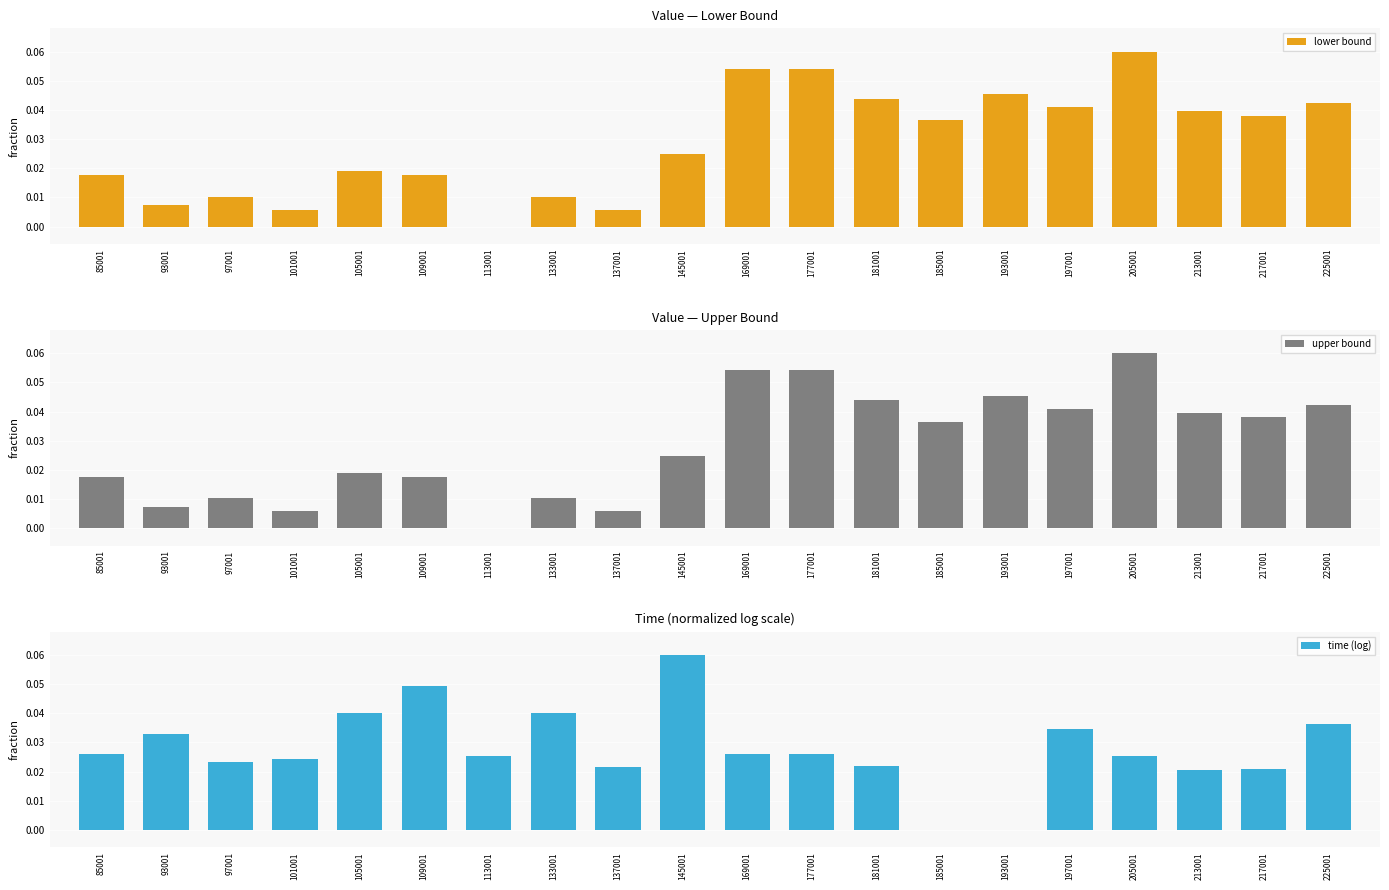

How many data points in upper bound are above 0?

19